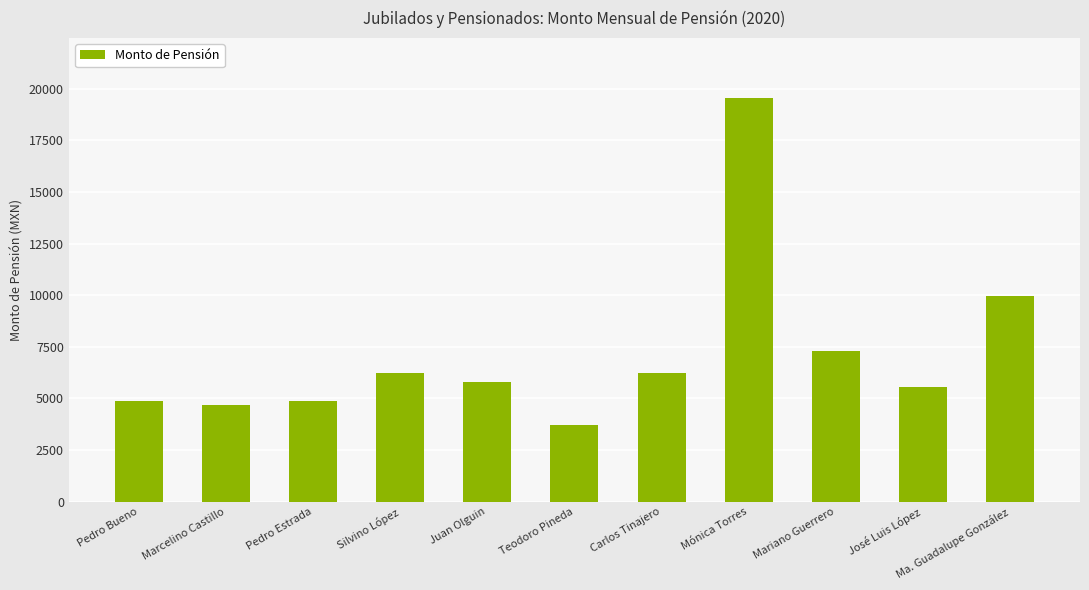

What is the greatest value displayed?

19526.2